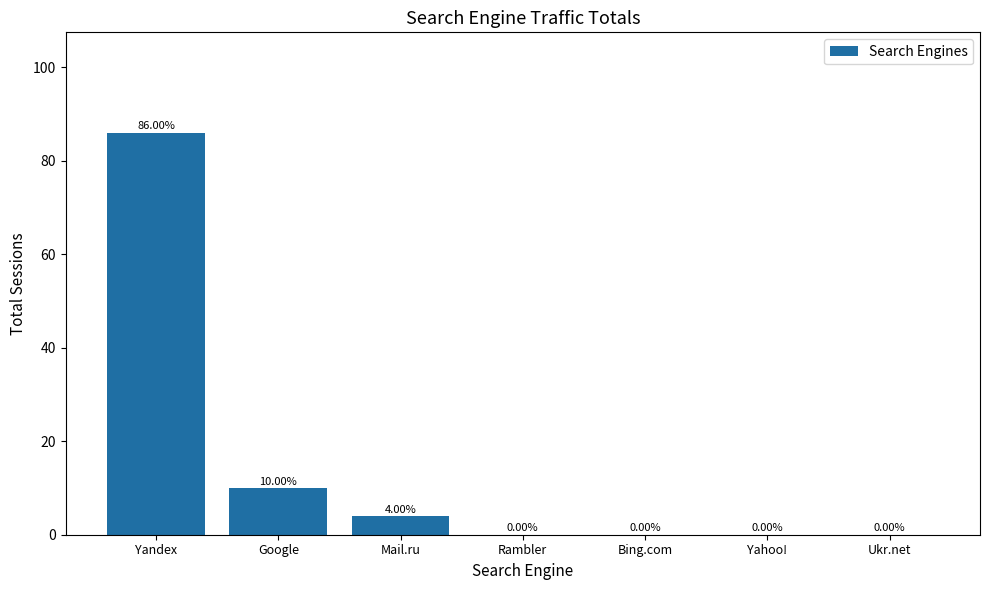

True or false: the data shows 0 at Bing.com.

True